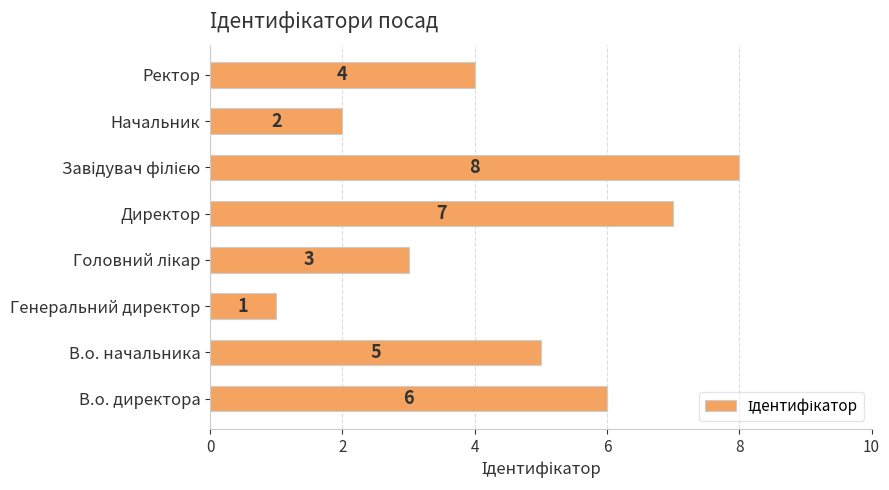

Reading bottom to top, list all the values displayed in this chart.

6	5	1	3	7	8	2	4